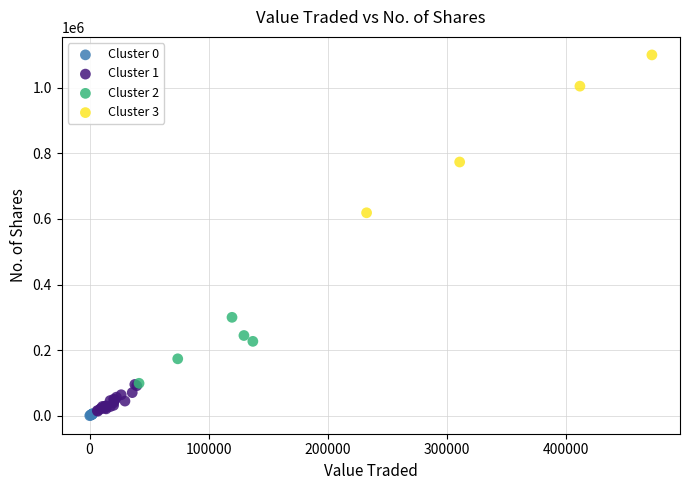

Which series has the widest spread of Y values?

Cluster 3